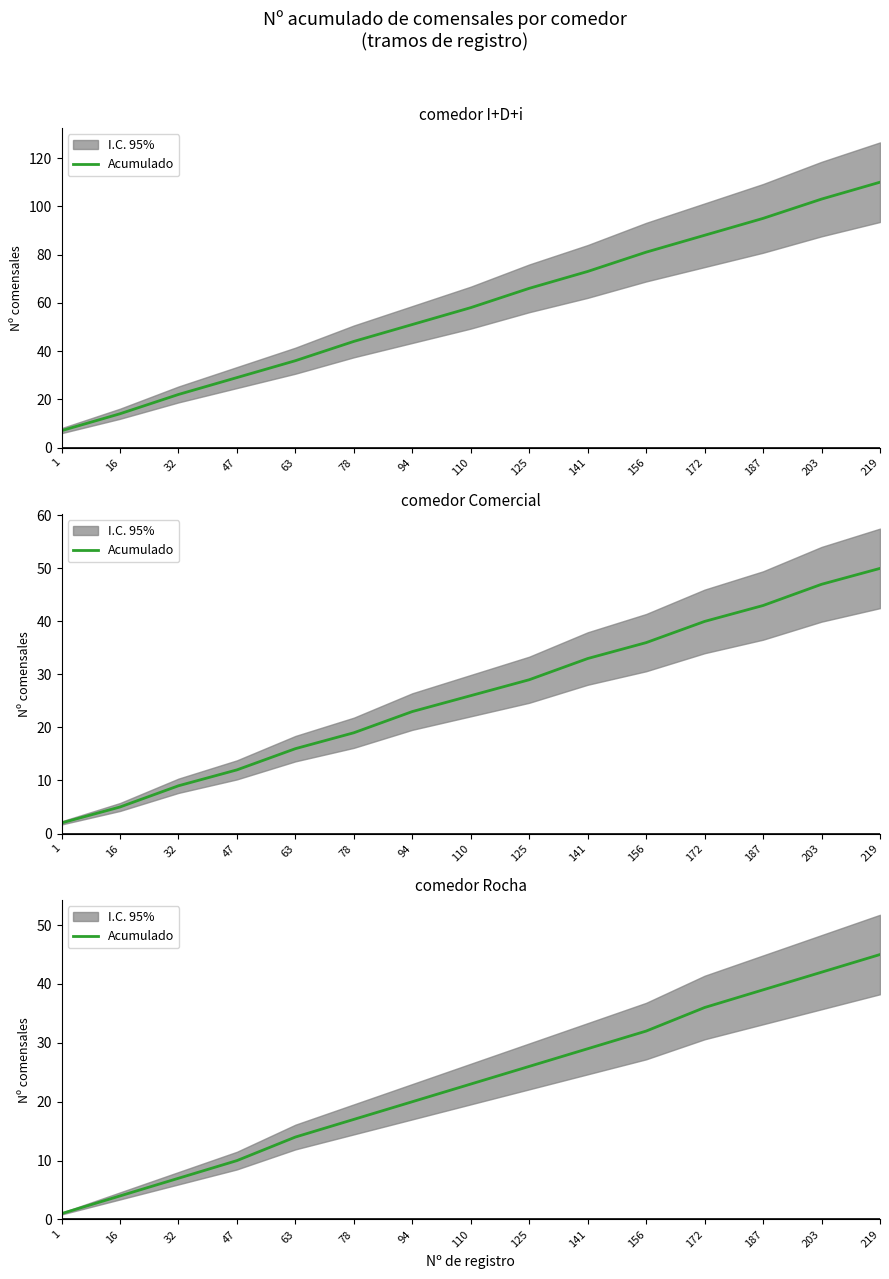

What is the change in value from 172 to 203?

+6